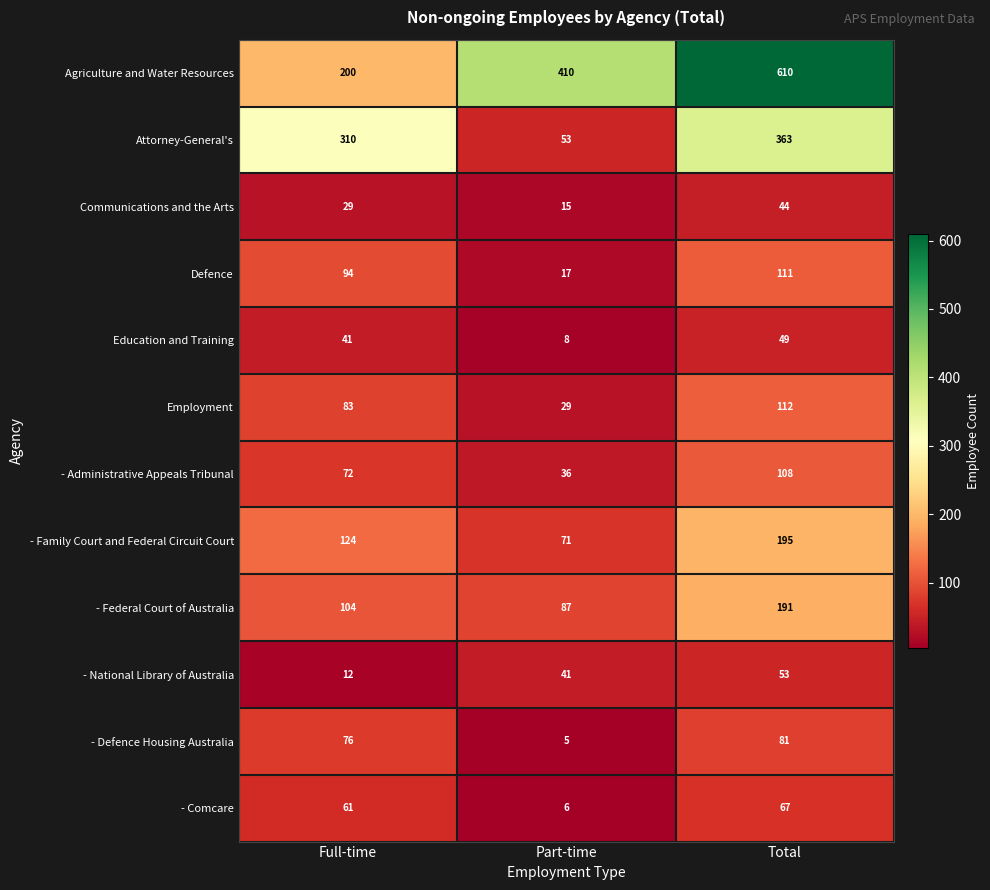

At Full-time, list the series in order from largest to smallest.

Attorney-General's, Agriculture and Water Resources, - Family Court and Federal Circuit Court, - Federal Court of Australia, Defence, Employment, - Defence Housing Australia, - Administrative Appeals Tribunal, - Comcare, Education and Training, Communications and the Arts, - National Library of Australia